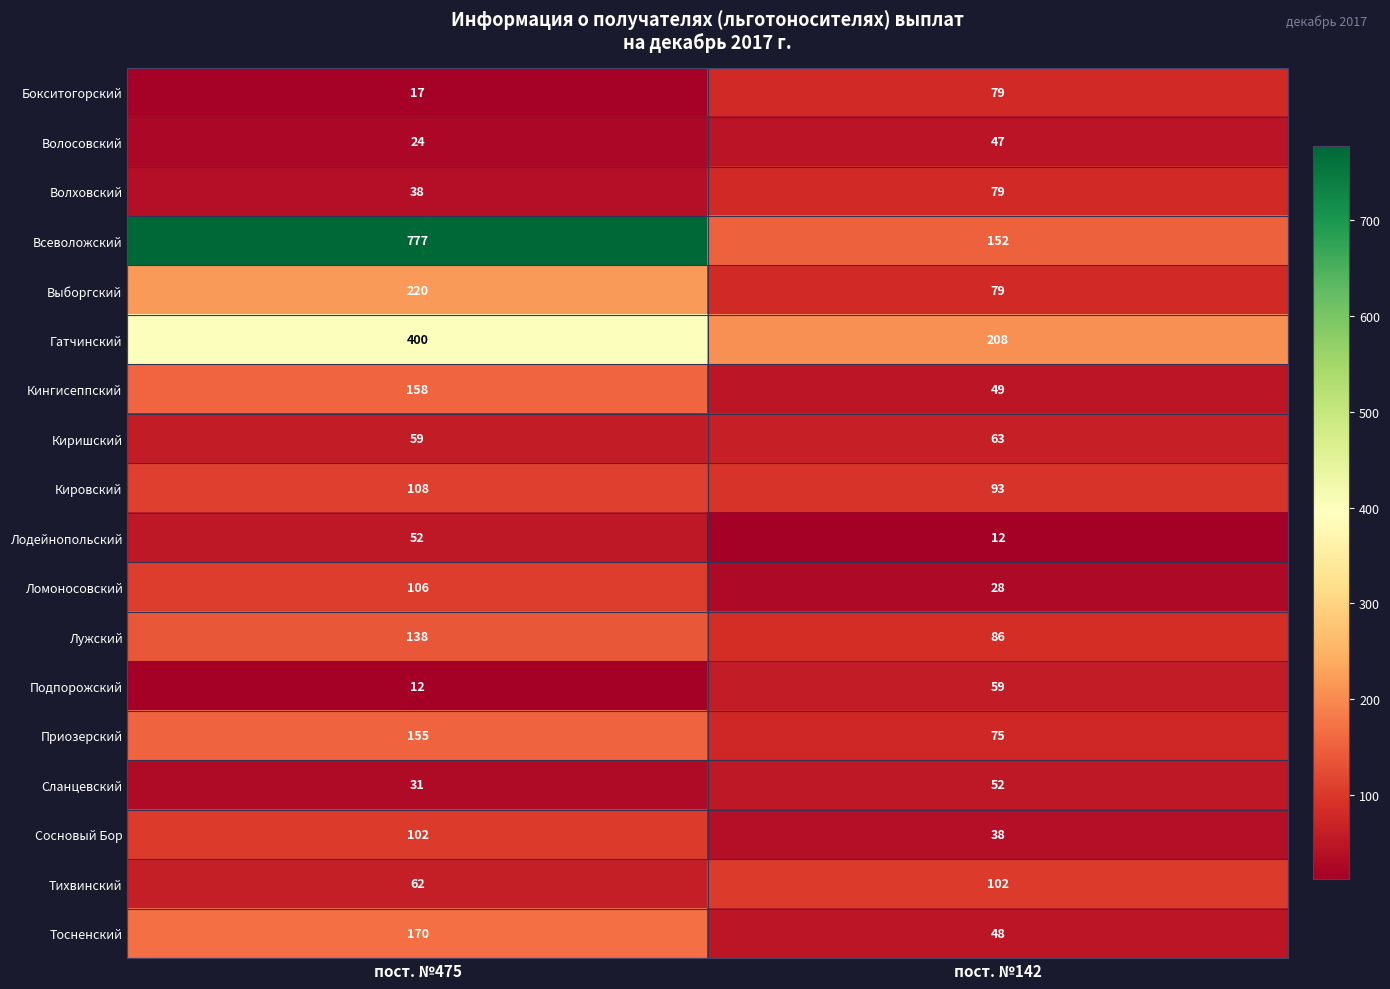

How many series are shown in this chart?

18